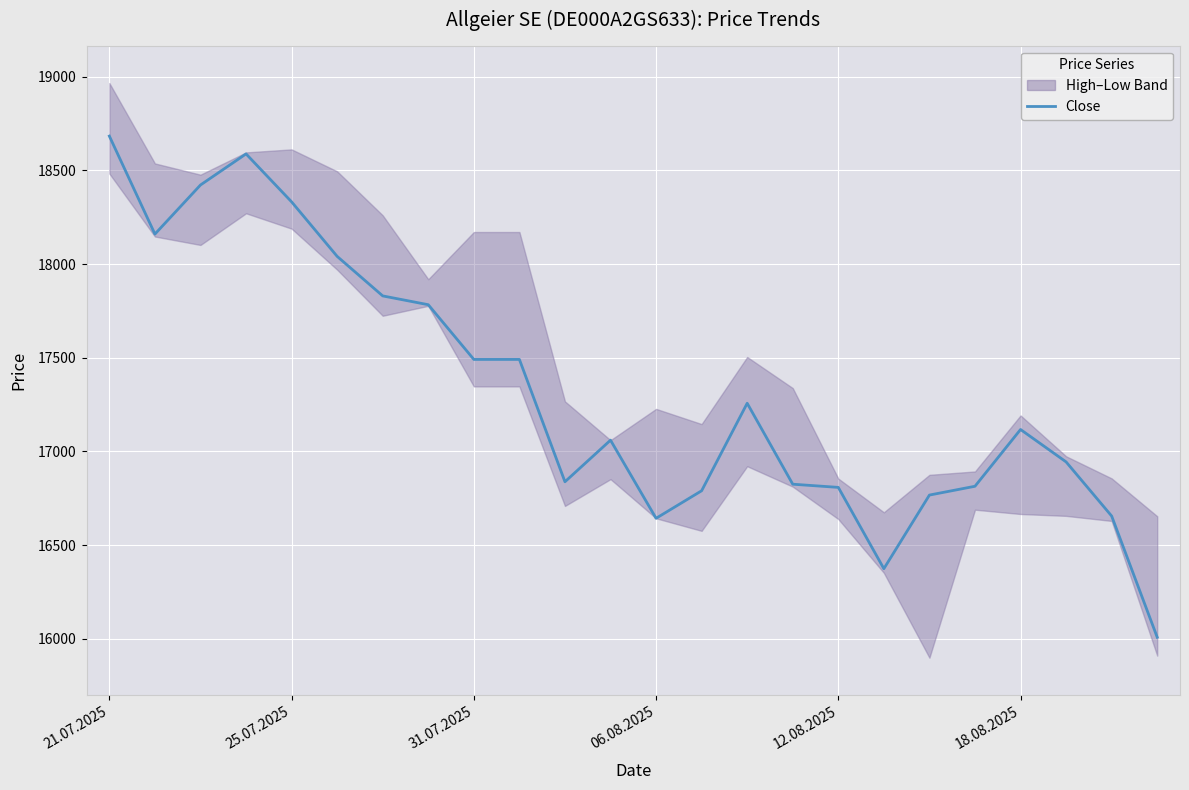

How many lines are shown in the chart?

1